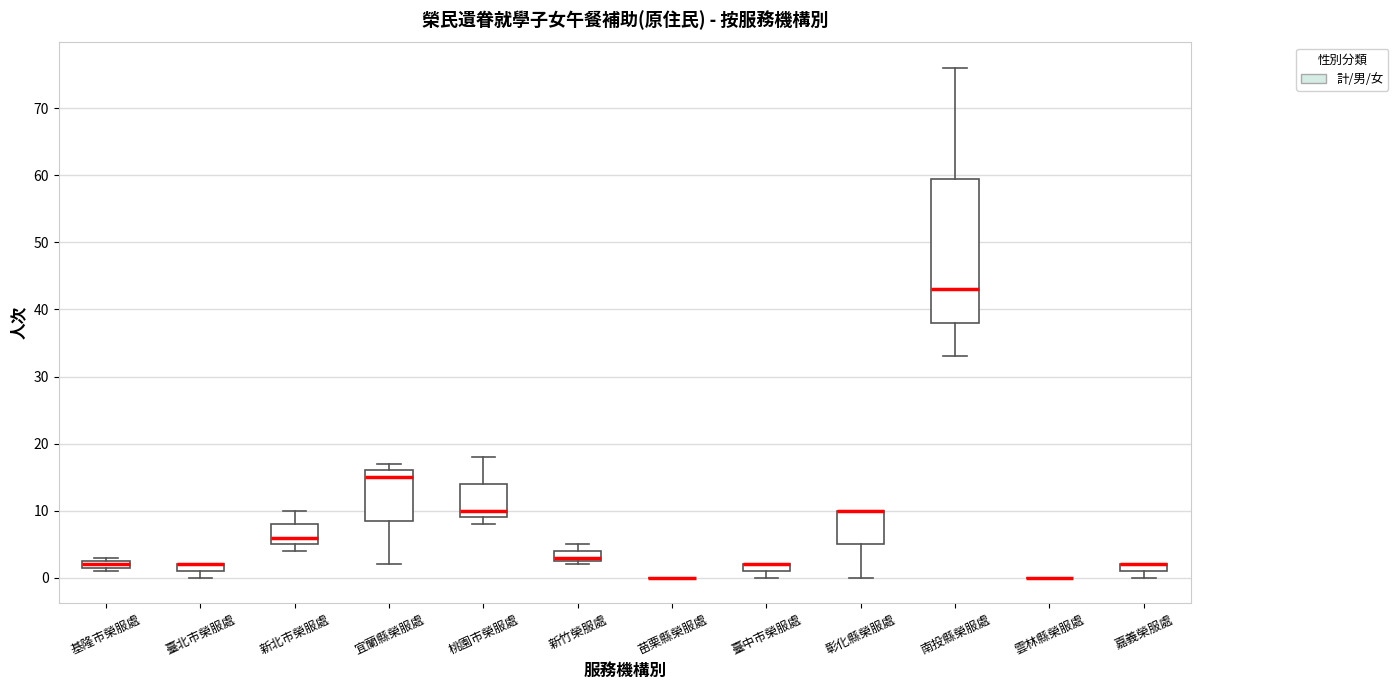

Where is the lower edge of the box for 桃園市榮服處 on the y-axis? The values are not printed on the chart, so give them approximately, as read against the axis.

9